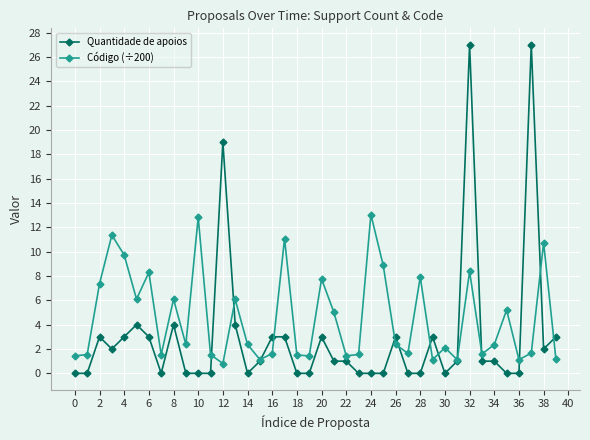

What is the highest value of the Código (÷200) series?

13.1